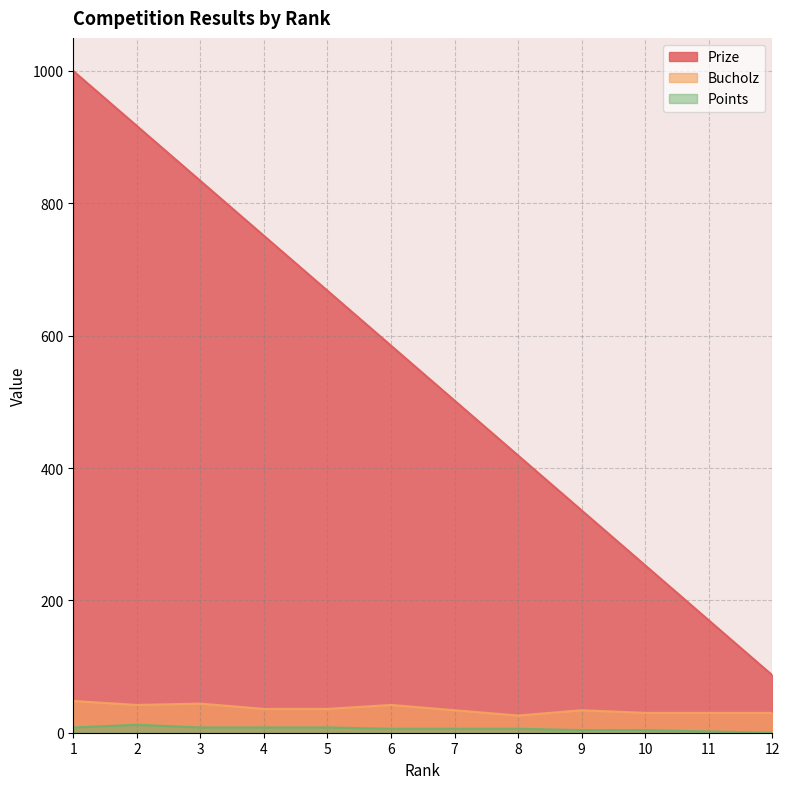

True or false: Points and Bucholz cross at least once.

False